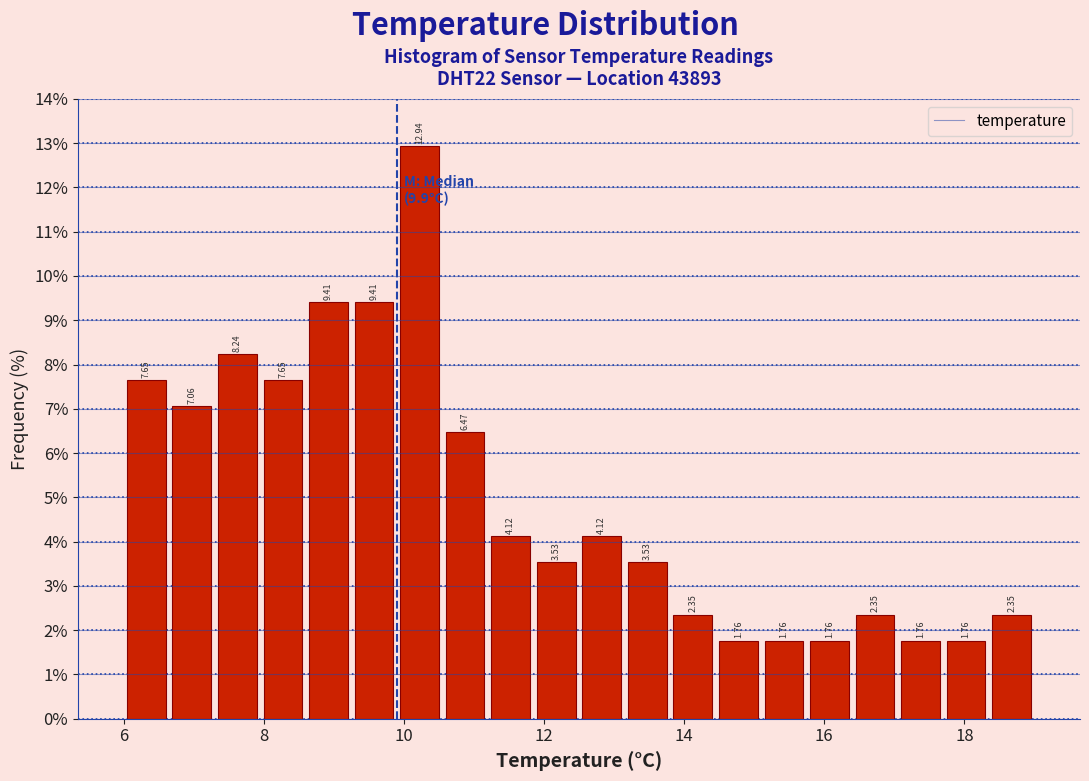

Read against the x-axis, roughly where is the centre of the tallest bar?

10.2